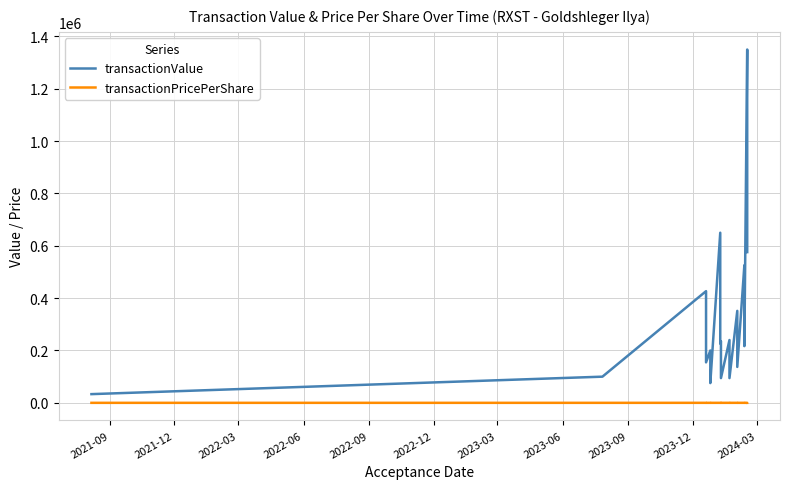

Between 2022-03 and 2023-03, which series saw the biggest shift?

transactionValue